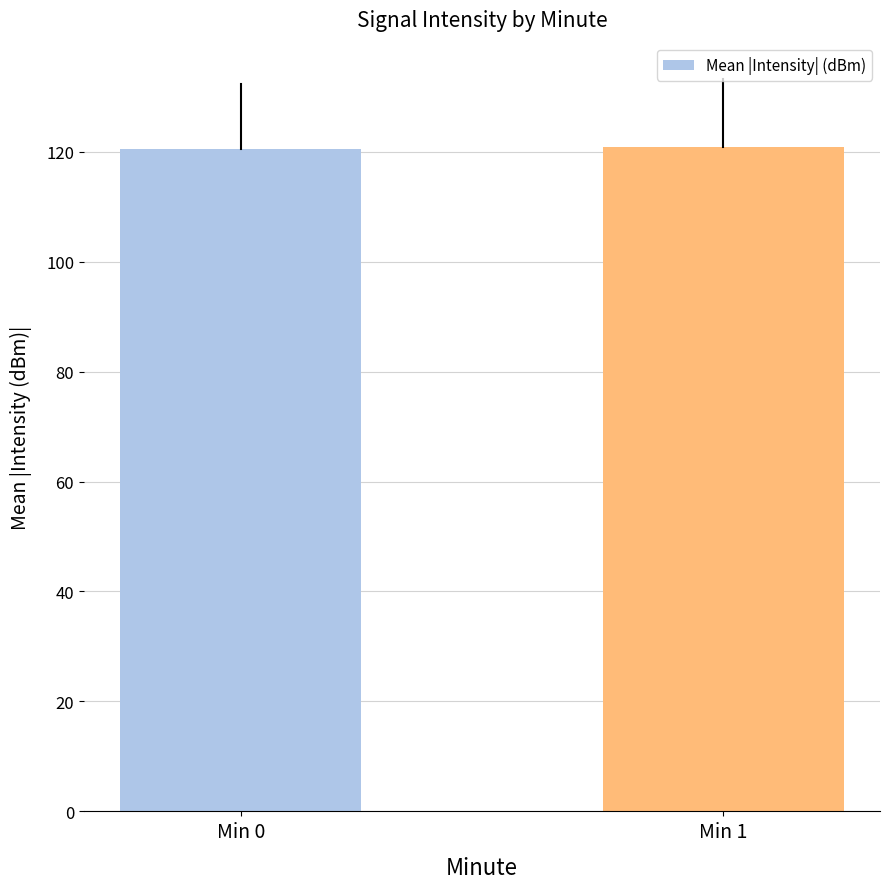

How many categories are shown in the chart?

2